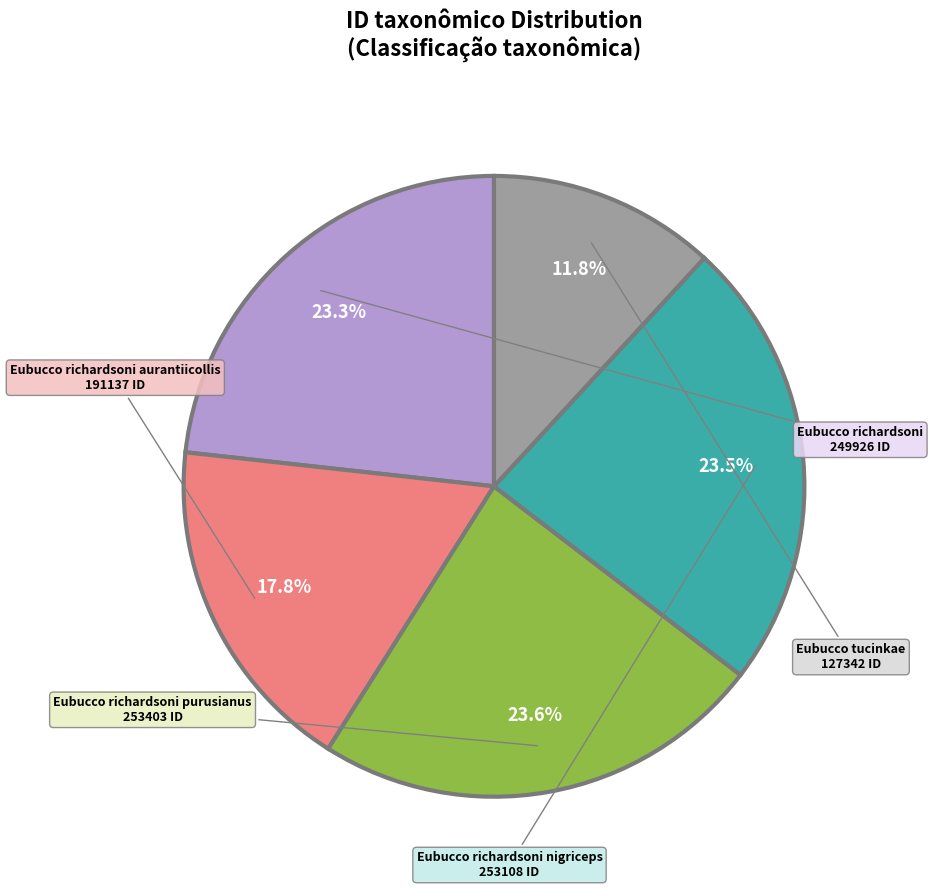

What percentage is the Eubucco richardsoni purusianus slice, to the nearest percent?

24%